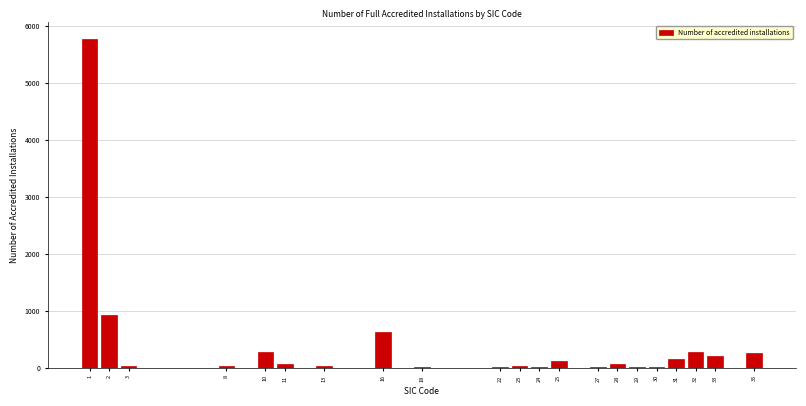

What is the maximum value shown in the chart?

5767